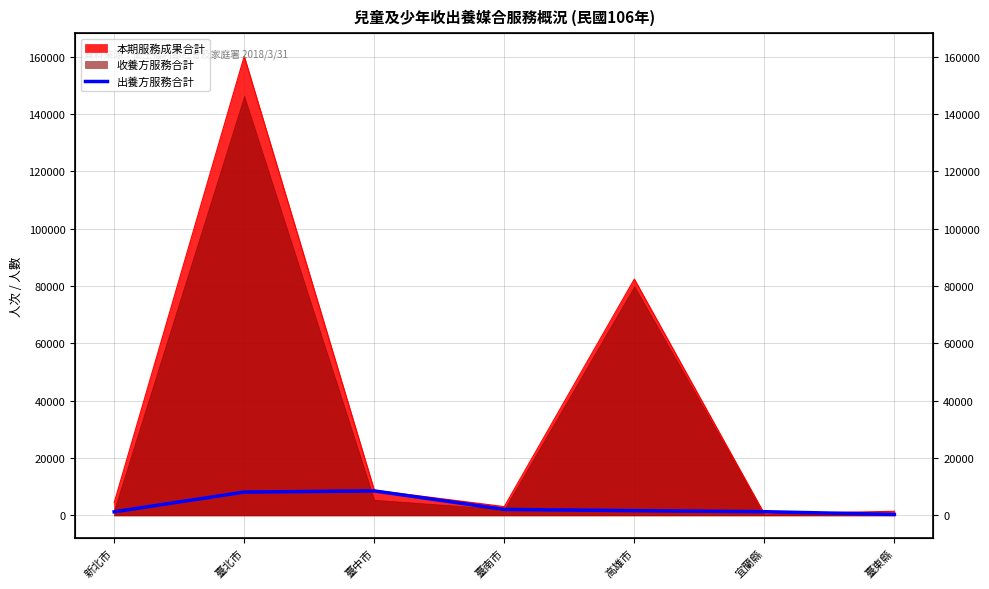

Where is the first local maximum?

臺中市